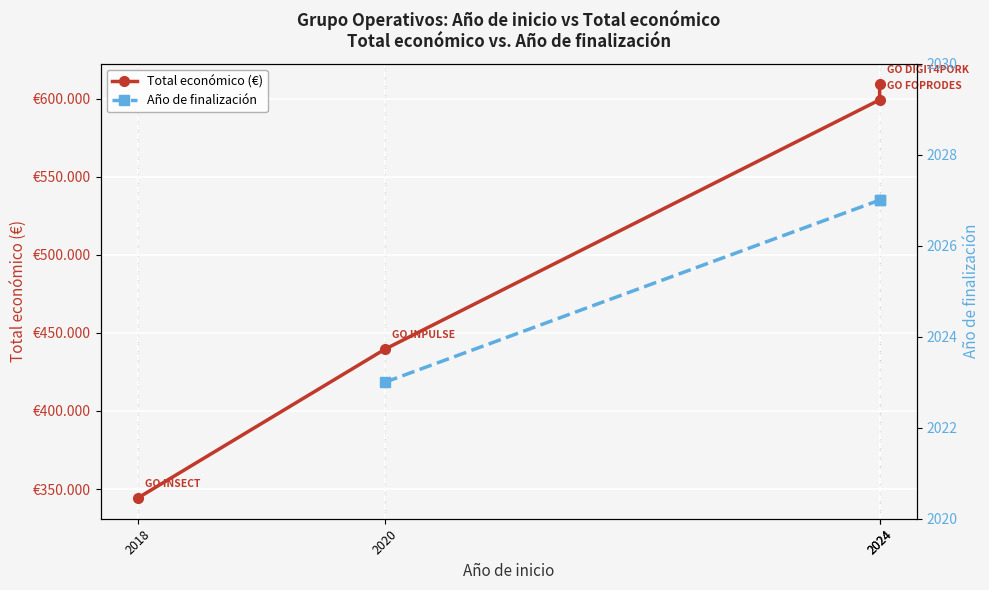

What is the value of the 2nd point from the left?

439594